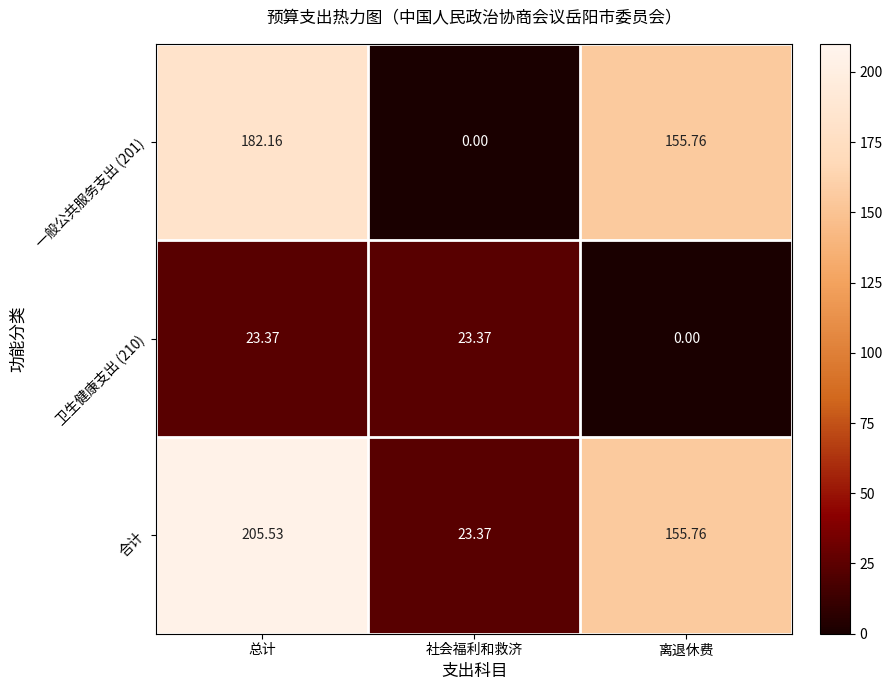

Rank the categories by 合计 value from highest to lowest.

总计, 离退休费, 社会福利和救济